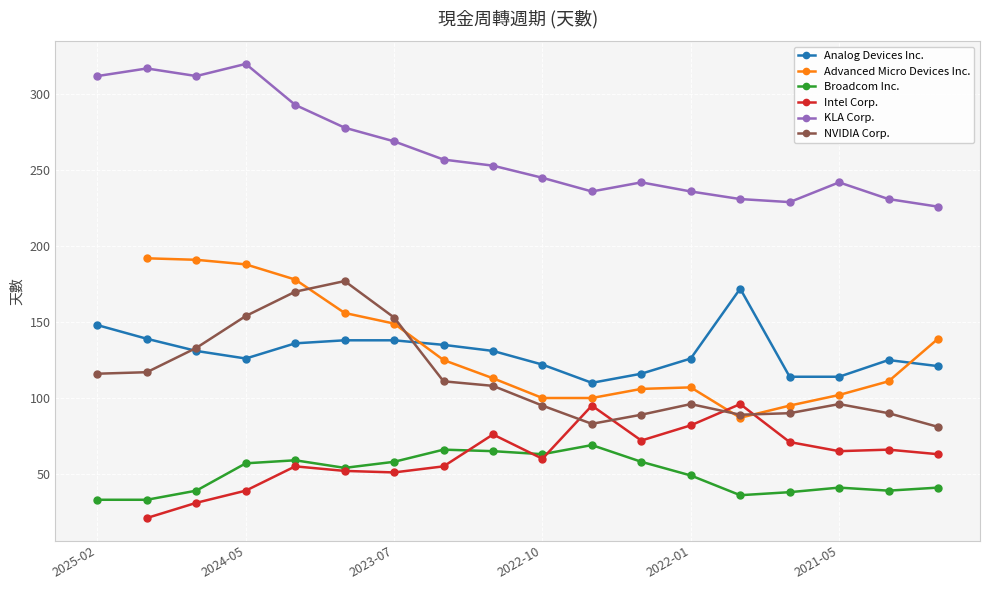

Read the NVIDIA Corp. value at 2022-07.

83